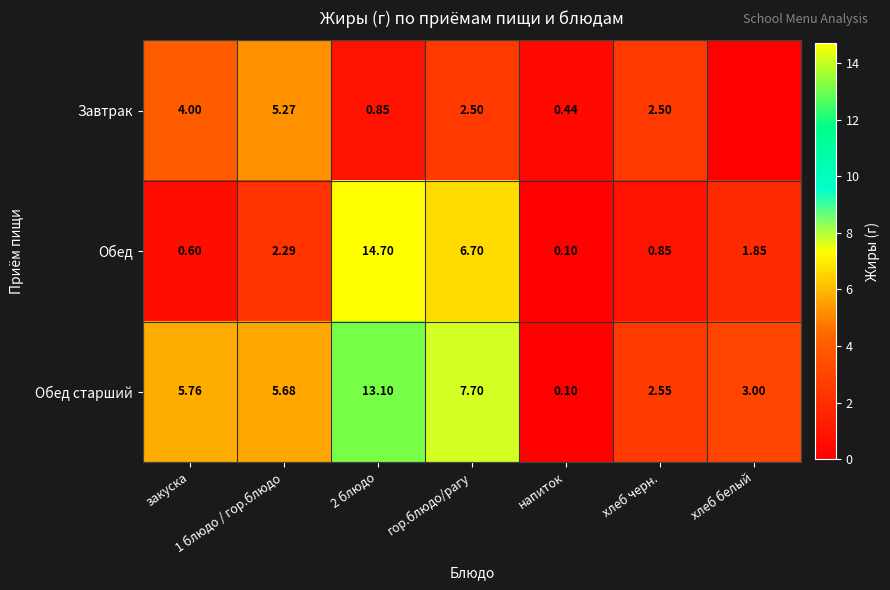

Is the value of Обед at 1 блюдо / гор.блюдо greater than the value of Обед старший at хлеб белый?

No